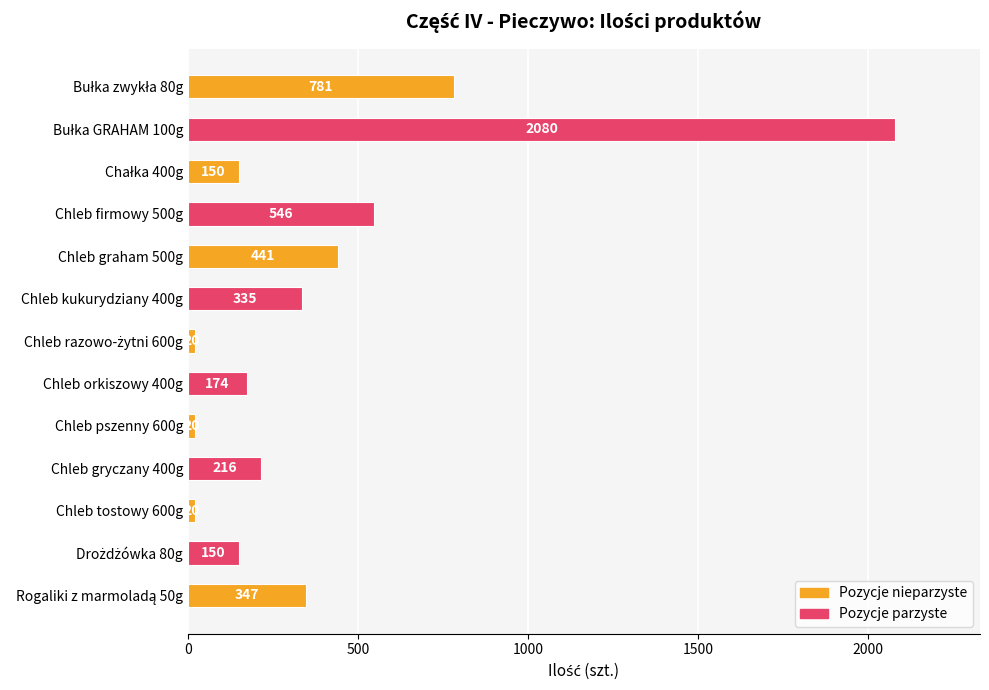

What is the value of the 12th bar from the top?

150